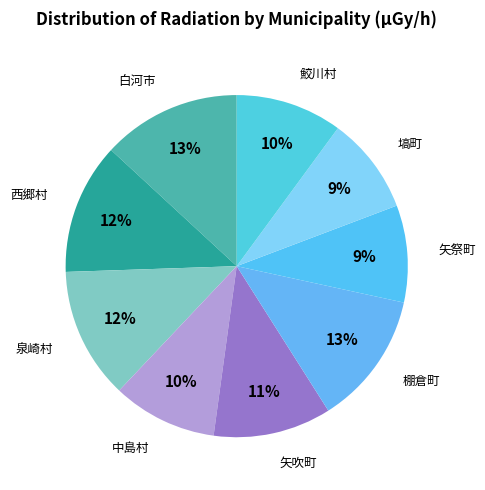

Count the number of slices in the pie.

9